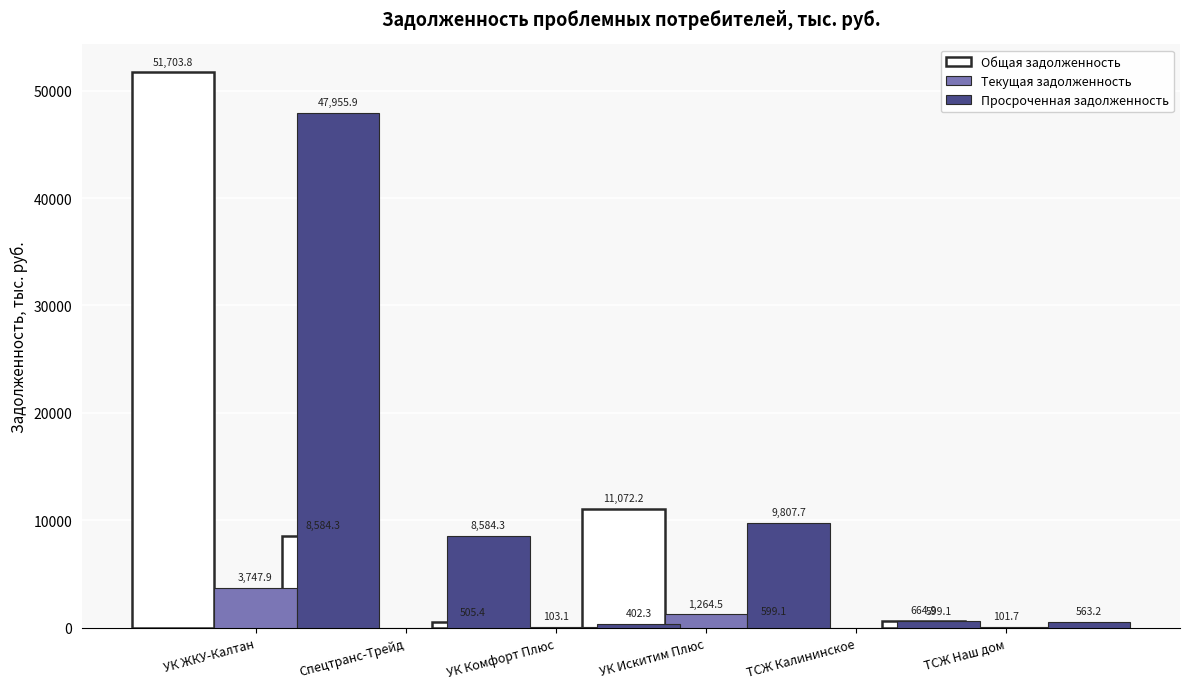

How many values in Текущая задолженность are above zero?

4